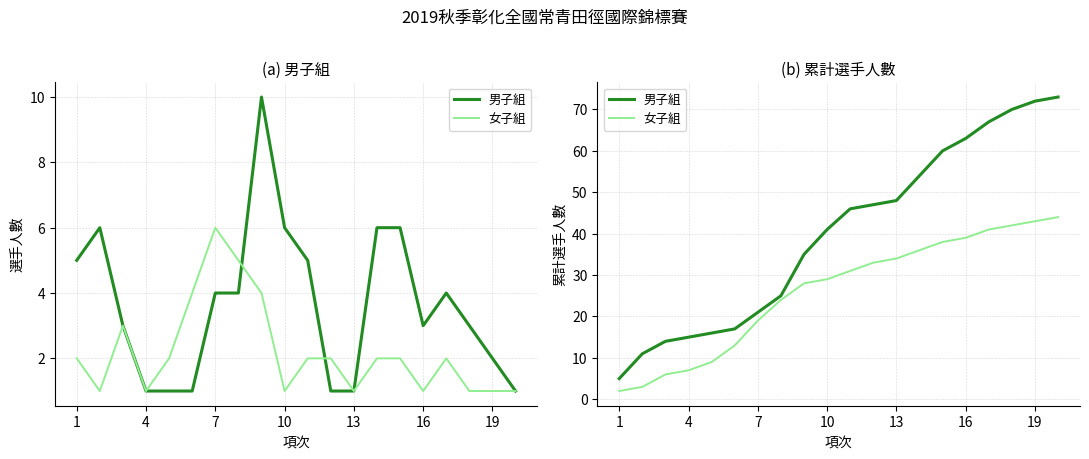

Is the value of 女子組 at 13 greater than the value of 男子組 at 11?

No